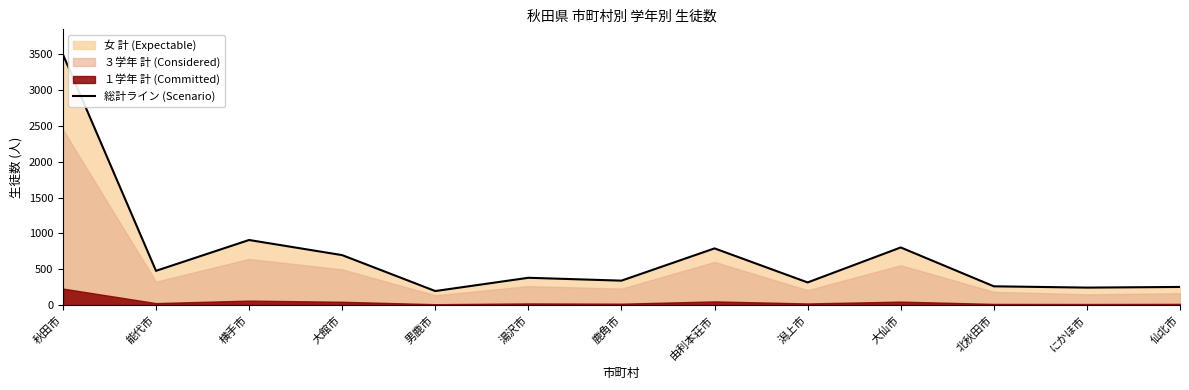

The value of 総計ライン (Scenario) at 潟上市 is 480. True or false?

False